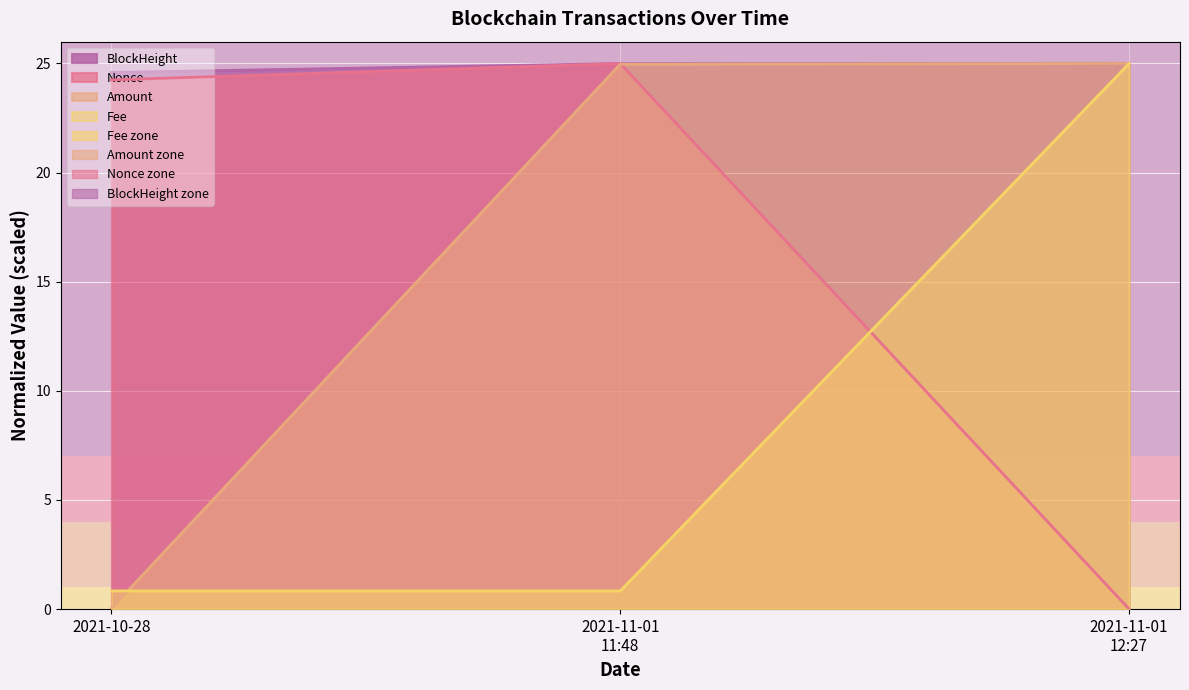

At which category is the sum across all series the highest?

2021-11-01 11:48